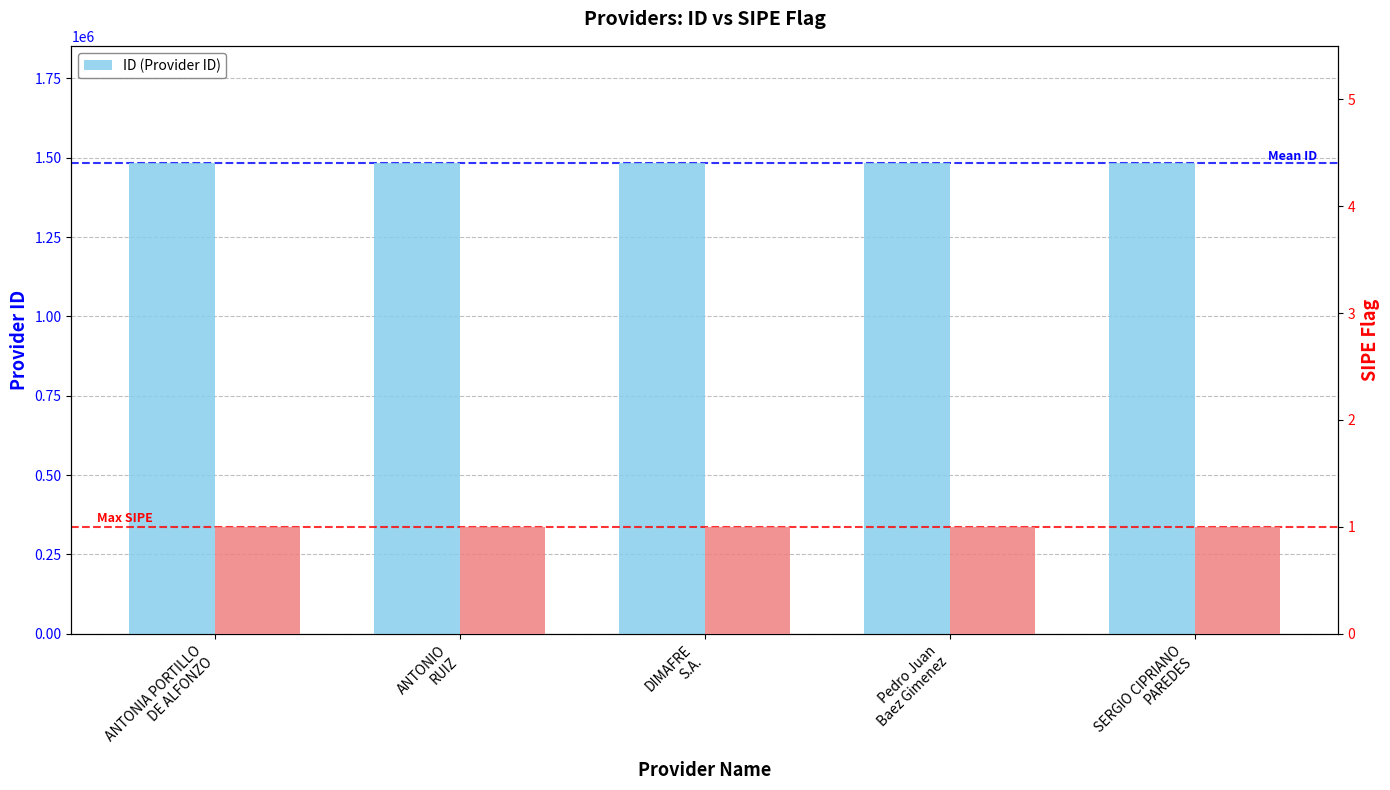

Reading left to right, extract all data points from this chart.

ANTONIA PORTILLO
DE ALFONZO=1482272	ANTONIO
RUIZ=1482270	DIMAFRE
S.A.=1482271	Pedro Juan
Baez Gimenez=1482273	SERGIO CIPRIANO
PAREDES=1482274